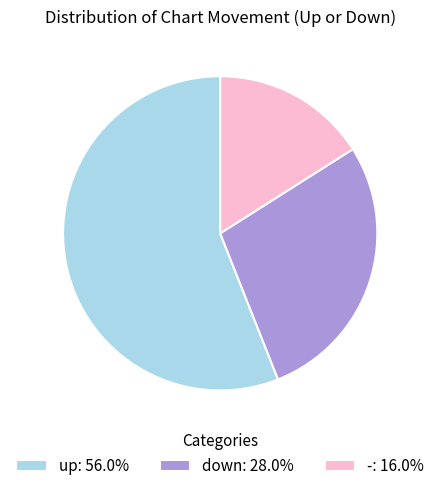

Is it true that down is 35% of the pie?

False